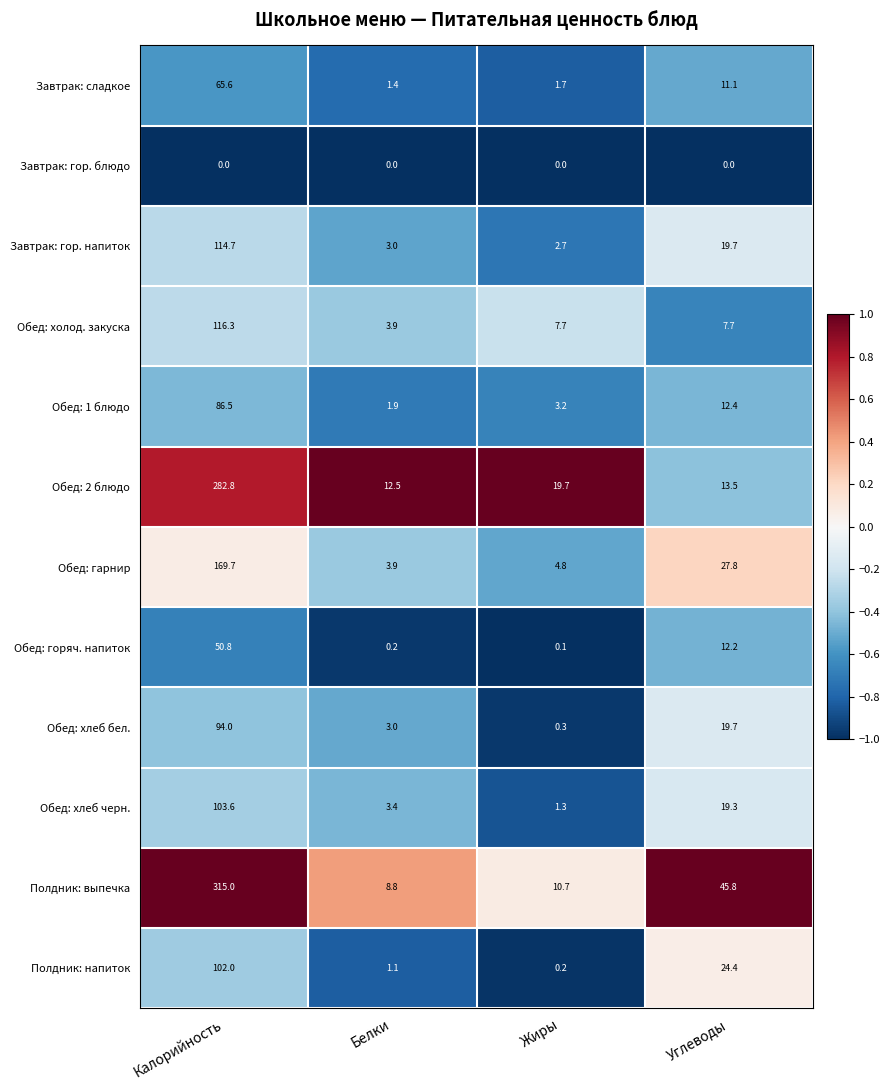

Which category has the lowest value in the Полдник: выпечка series?

Белки